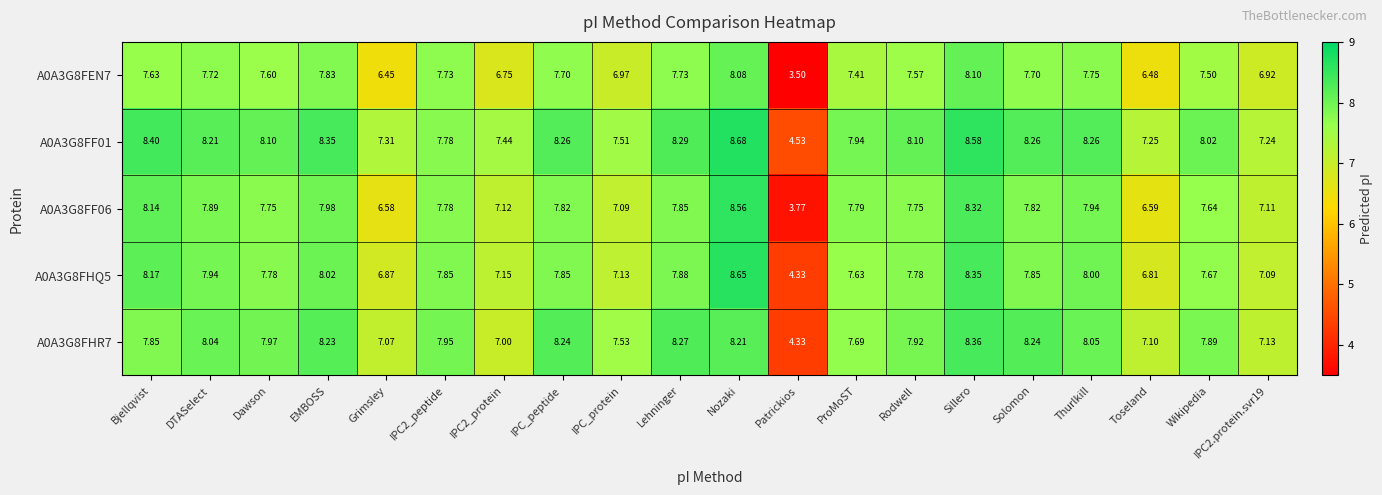

Where is A0A3G8FF06 nearest to the value 6?

Grimsley